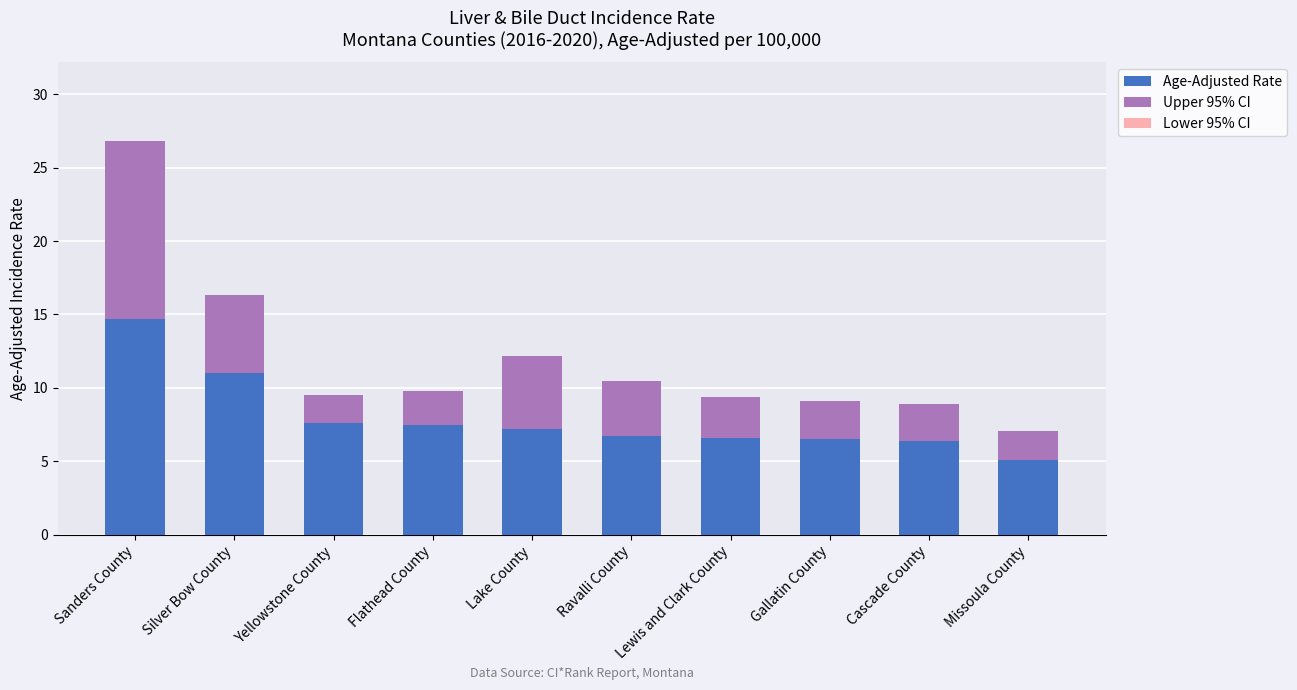

Reading left to right, what are all the values shown in this chart?

Age-Adjusted Rate: 14.7	11.0	7.6	7.5	7.2	6.7	6.6	6.5	6.4	5.1
Upper 95% CI: 12.1	5.3	1.9	2.3	5.0	3.8	2.8	2.6	2.5	2.0
Lower 95% CI: 7.9	7.2	5.9	5.6	4.1	4.2	4.7	4.4	4.4	3.6